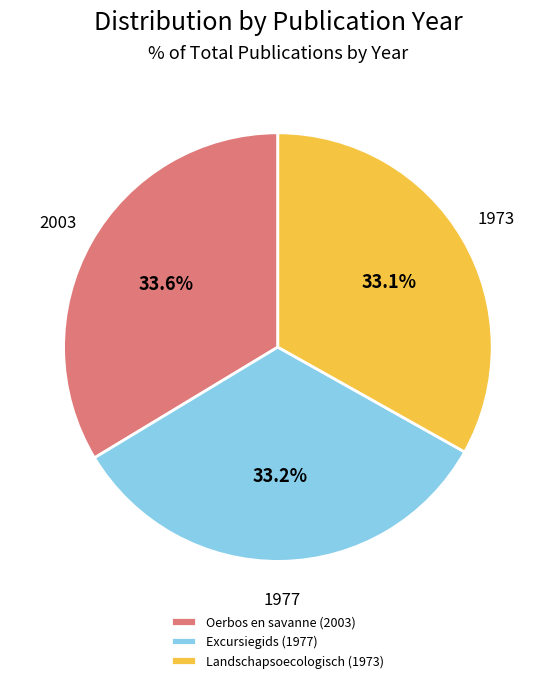

How many segments does this pie chart have?

3